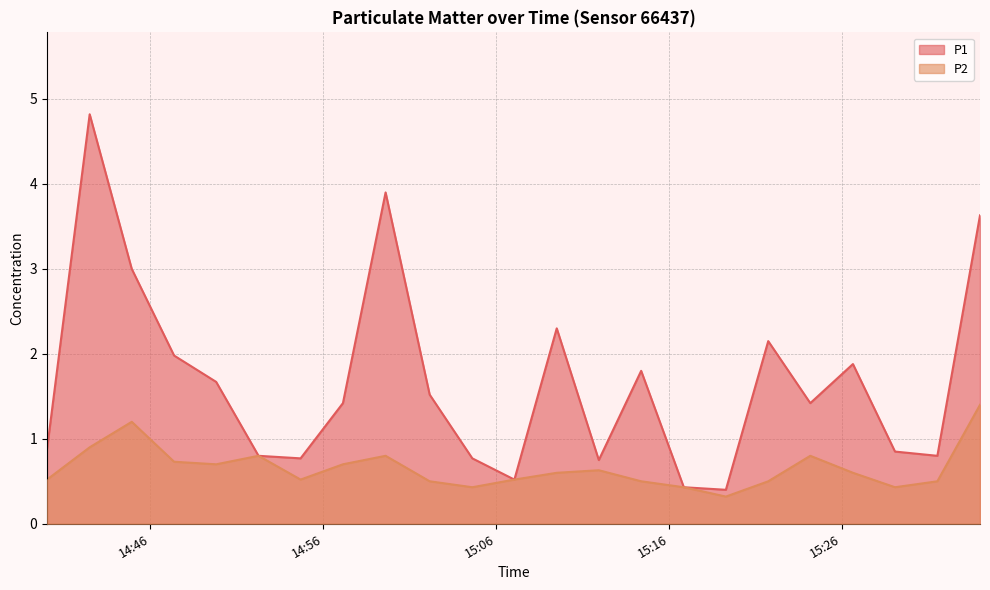

What are all the series names shown in the legend?

P1, P2